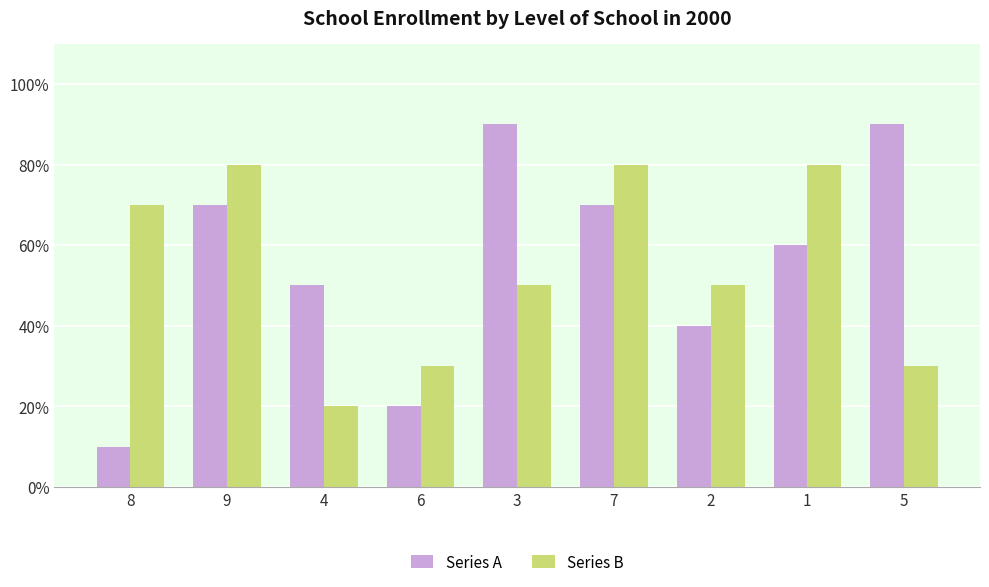

What is the difference between the second highest and minimum values in the Series A series?

8